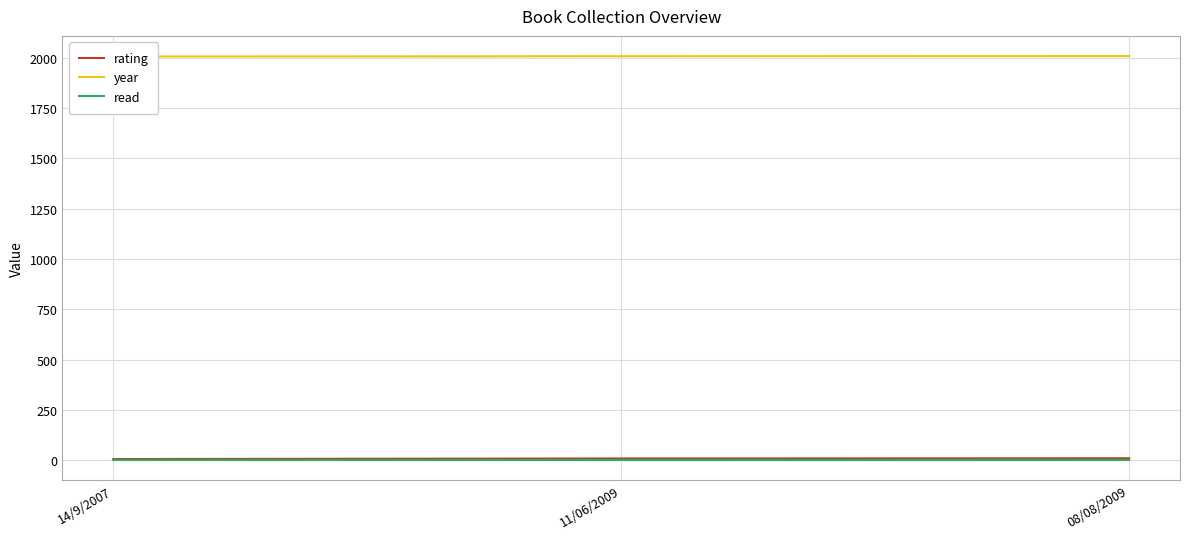

At which label does rating first exceed 8?

08/08/2009